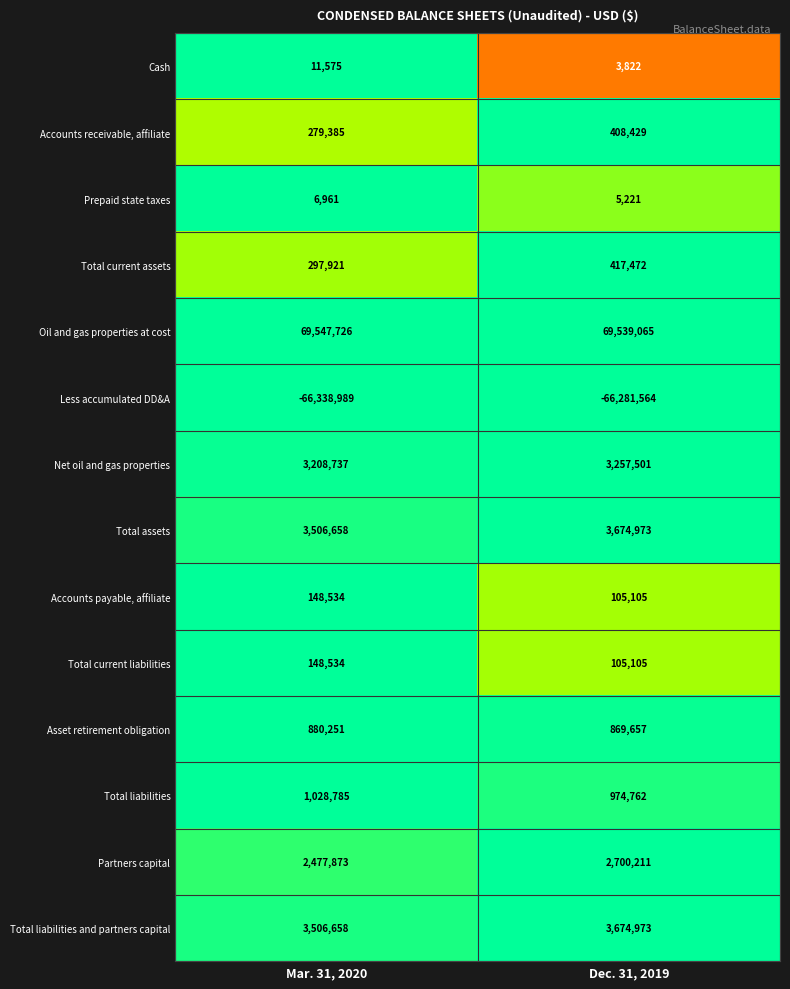

At which label is Less accumulated DD&A closest to -66310276?

Dec. 31, 2019